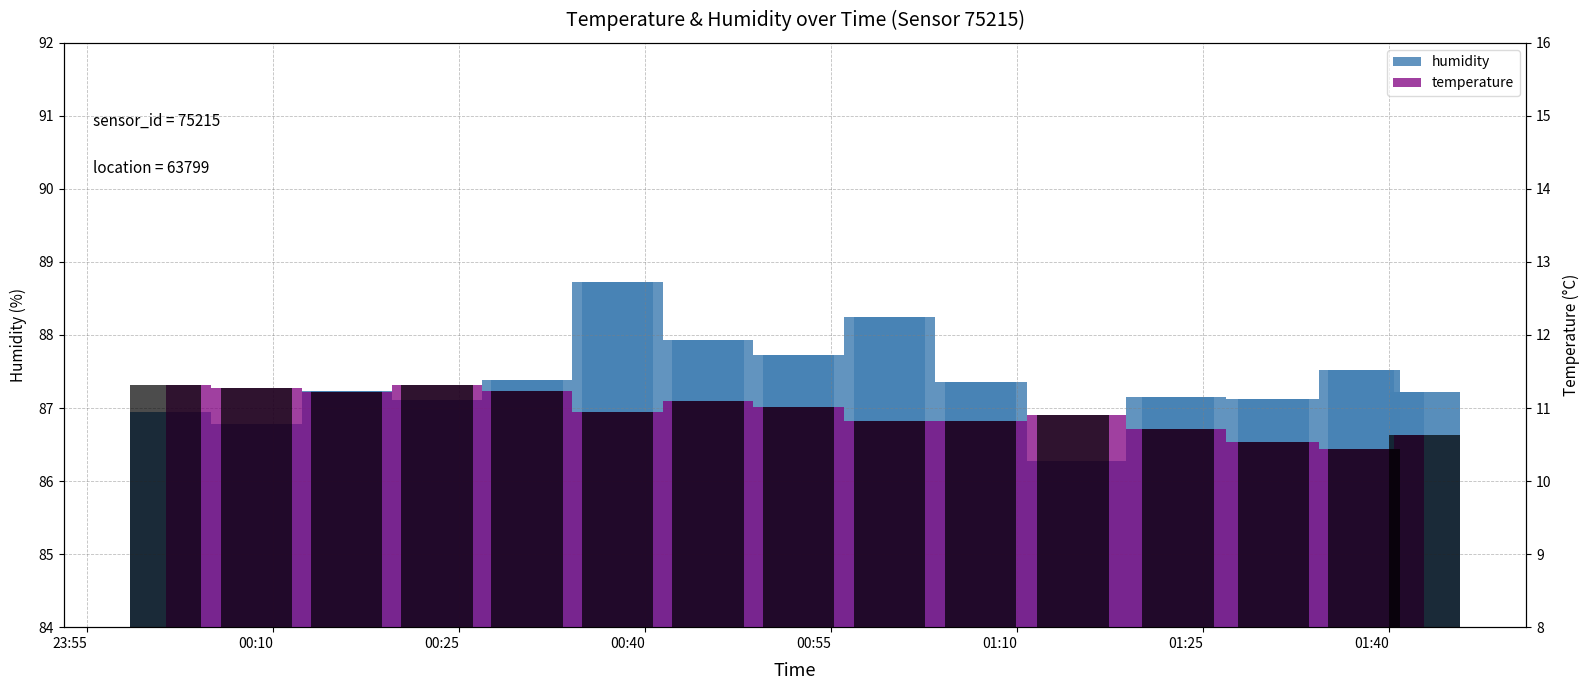

Is the value of humidity at 01:14 greater than the value of temperature at 00:23?

Yes